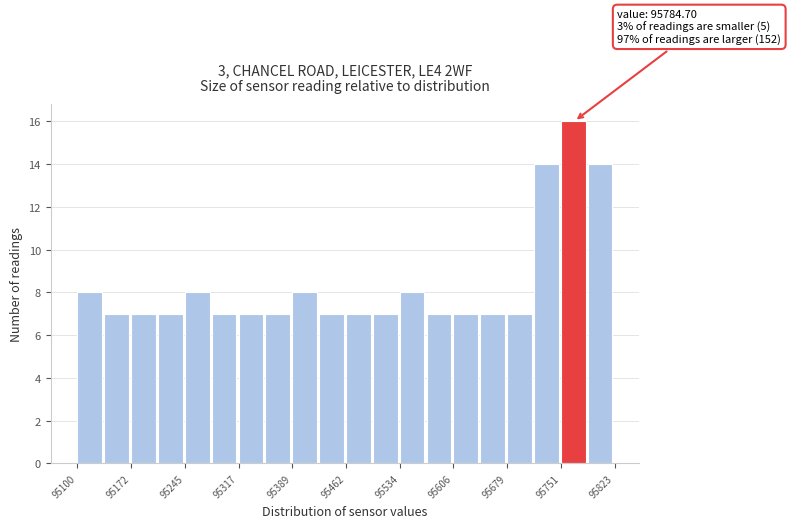

Read against the x-axis, roughly where is the centre of the tallest bar?

95770